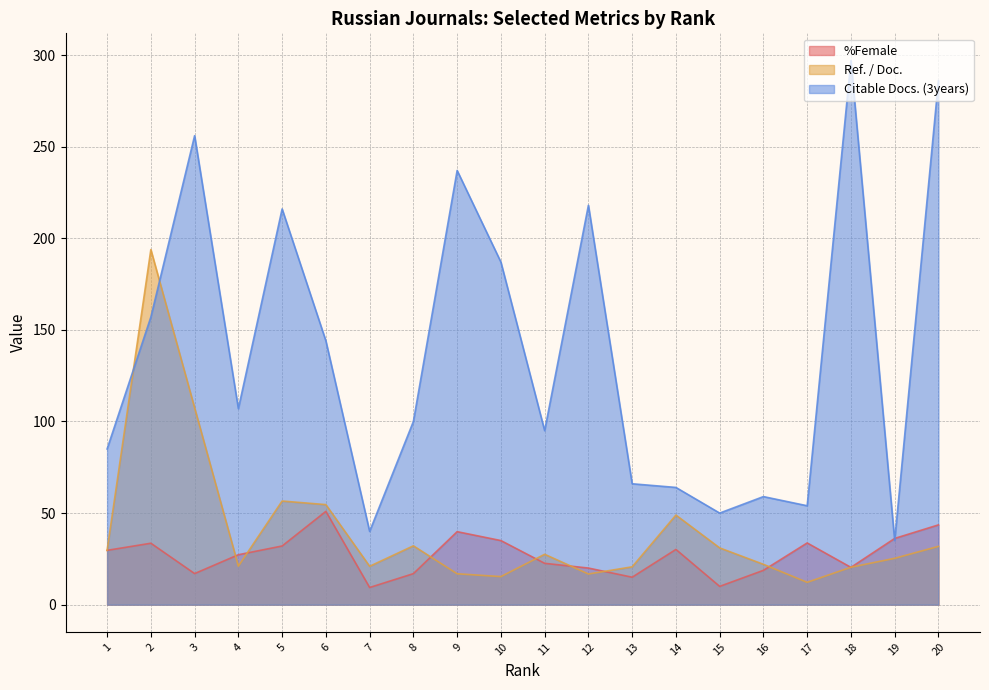

What is the value of the %Female point at the 9th from the left?

39.9